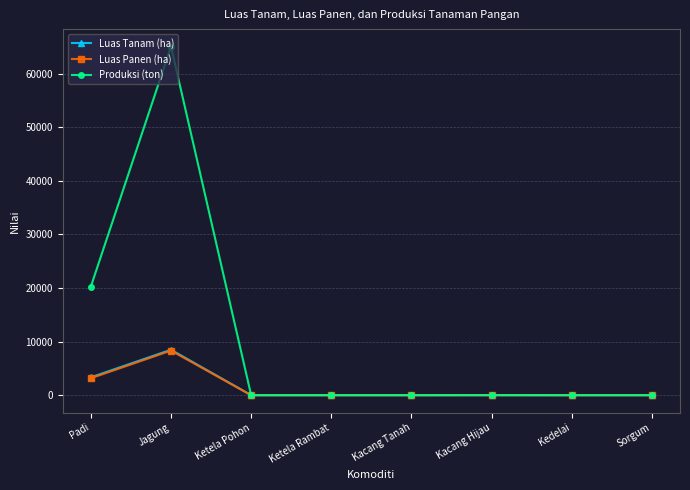

What is the value of the Produksi (ton) point at the 6th from the left?

6